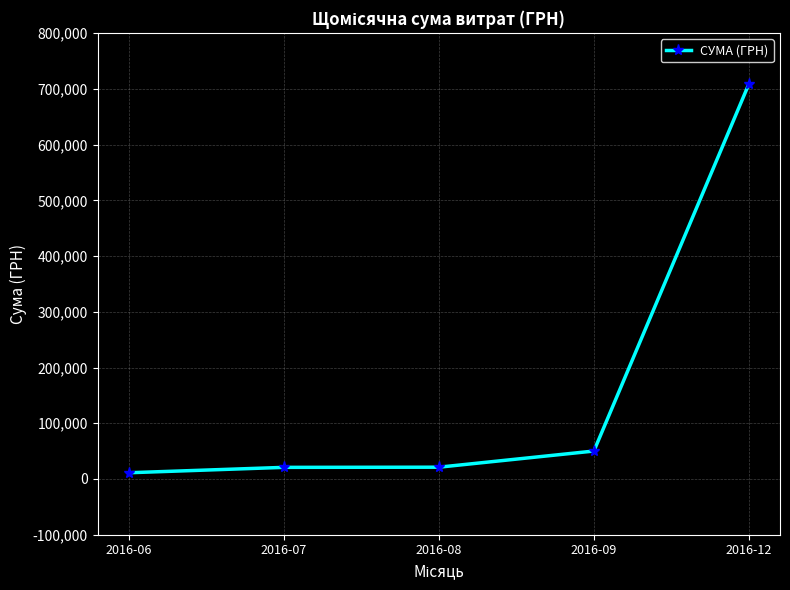

What is the difference between the values at 2016-08 and 2016-07?

298.1